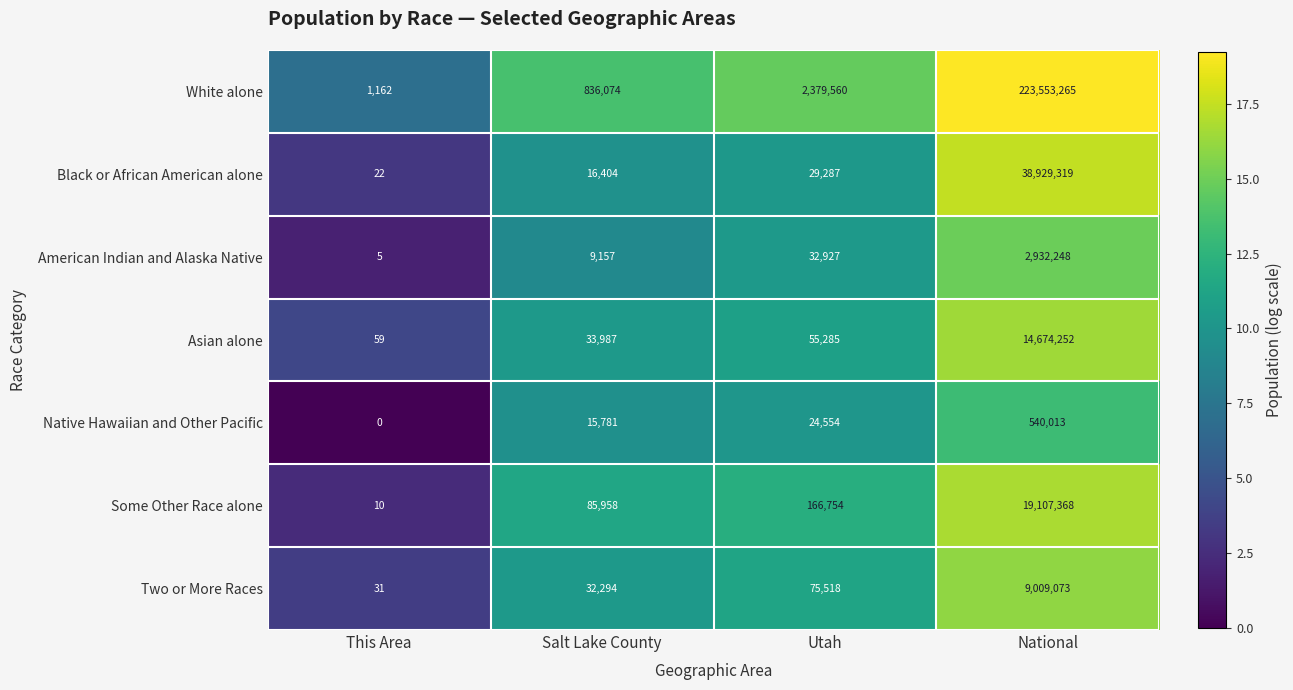

Is it true that Two or More Races equals 50 at This Area?

False